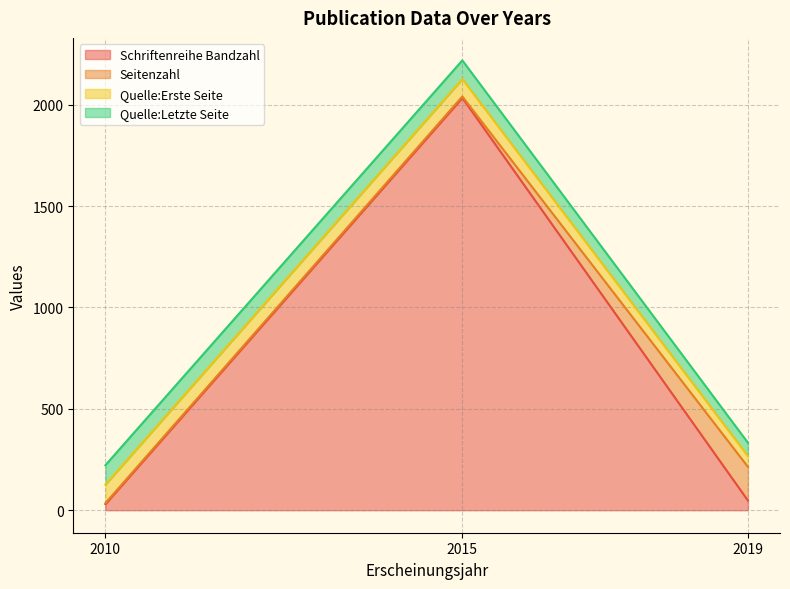

At which label is Schriftenreihe Bandzahl closest to 1031?

2019